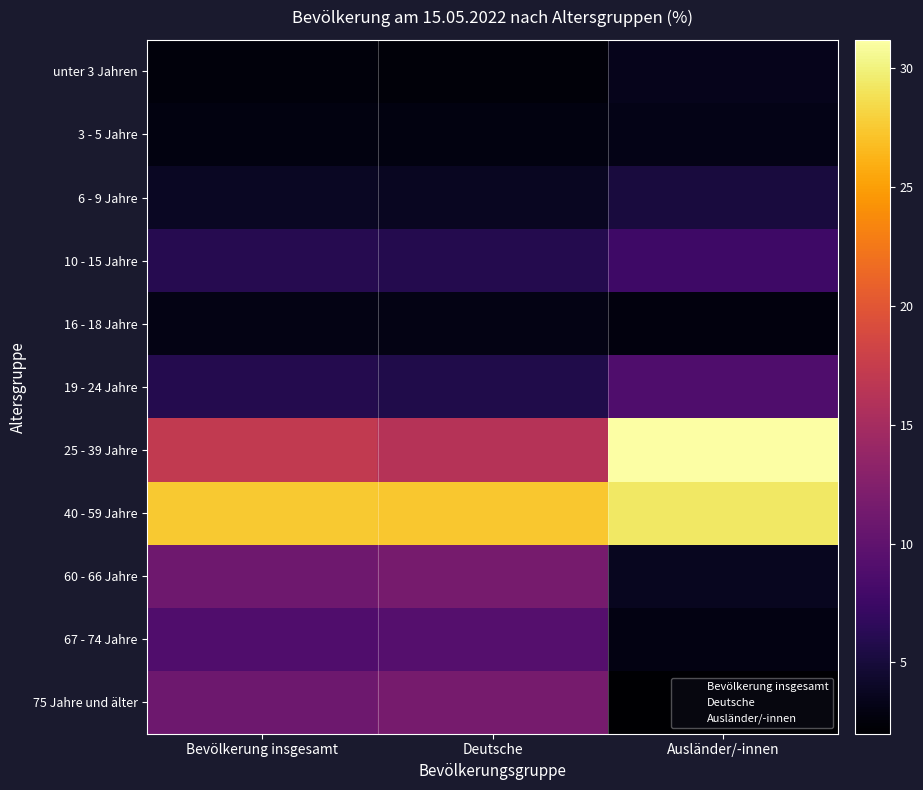

What is the approximate value of 19 - 24 Jahre at Deutsche?

5.7